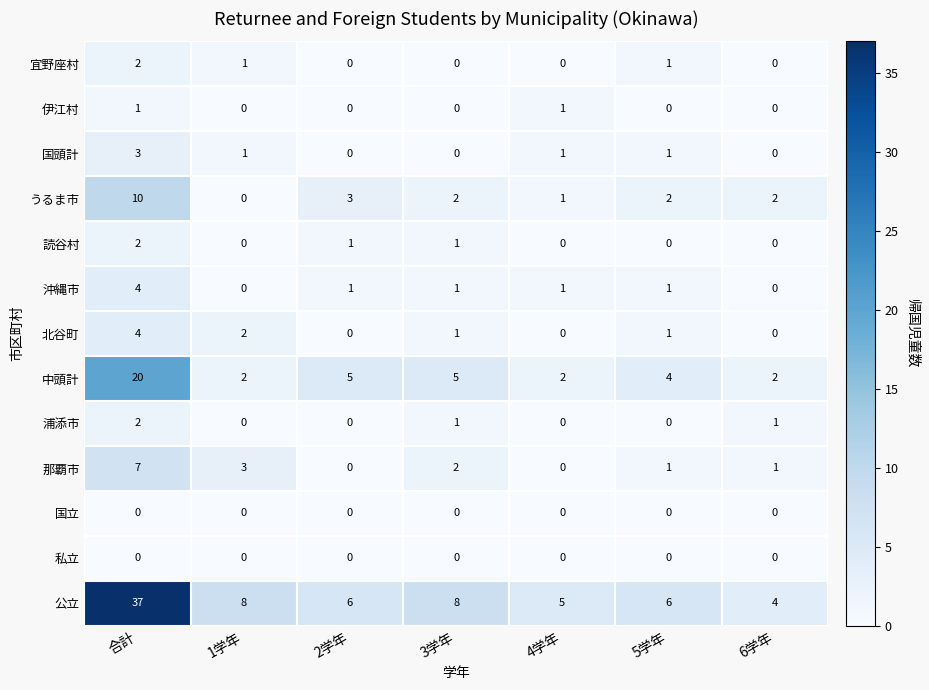

Between 合計 and 2学年, which series saw the biggest shift?

公立